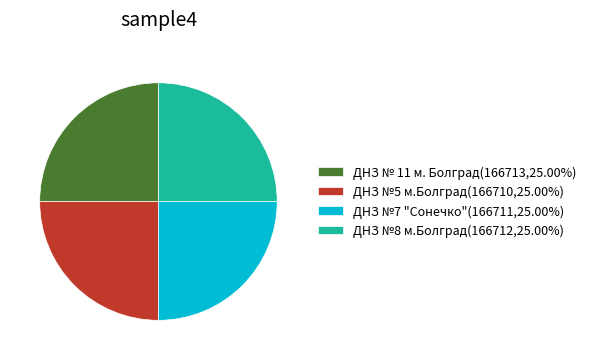

Approximately how many times larger is the value at ДНЗ №5 м.Болград(166710,25.00%) compared to ДНЗ №8 м.Болград(166712,25.00%)?

1.0